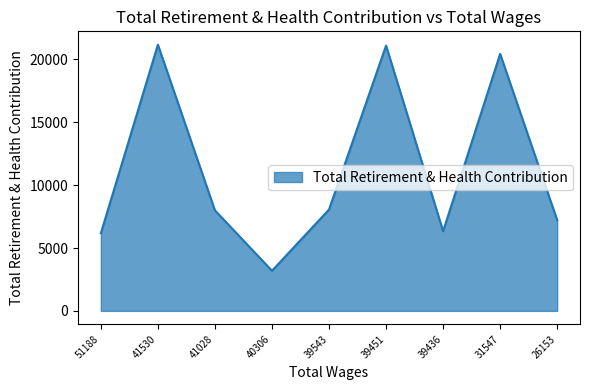

True or false: the data shows 8062 at 39543.

True